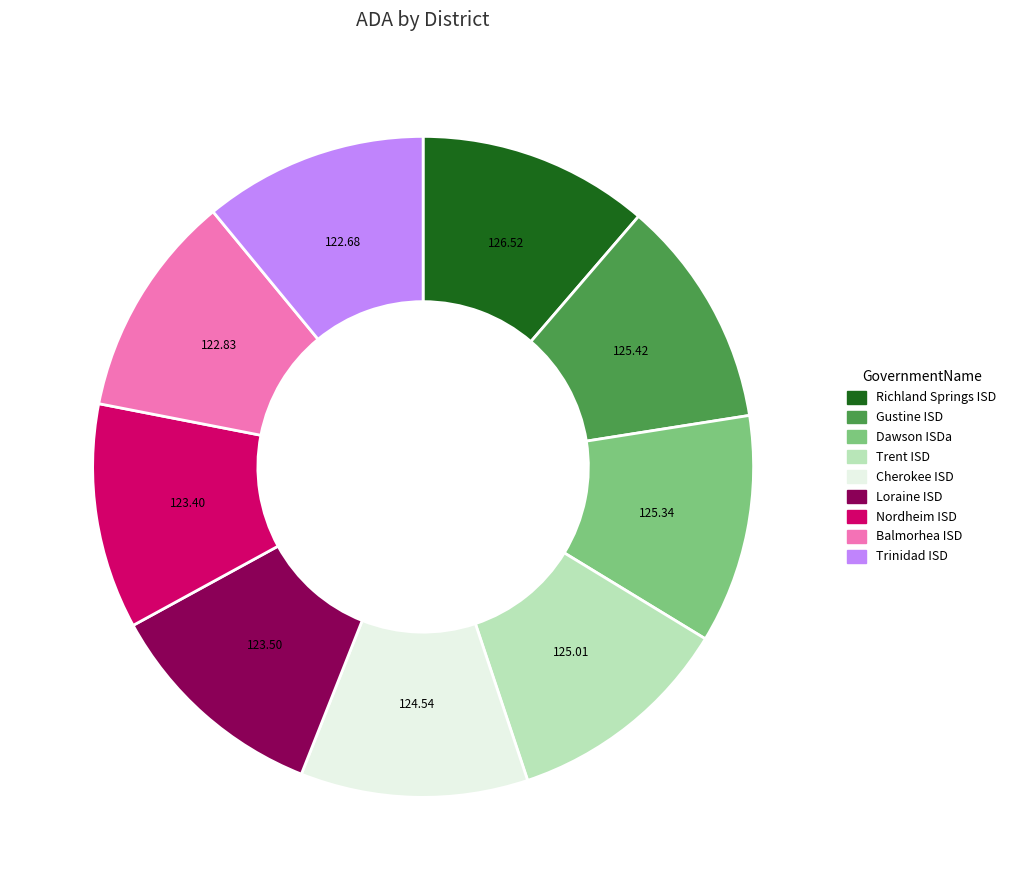

Do Trinidad ISD and Cherokee ISD together represent more than half of the pie?

No